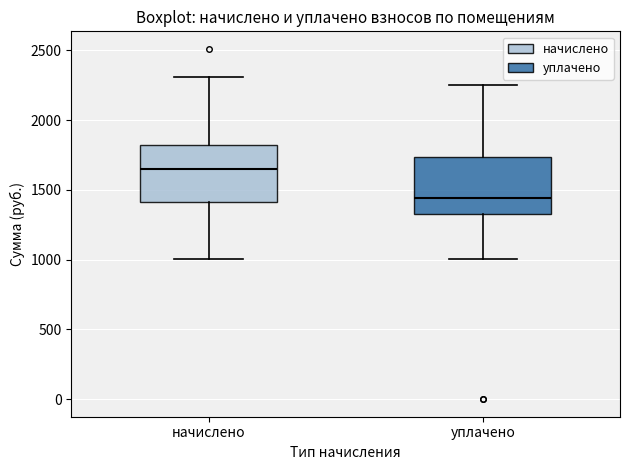

Reading left to right, transcribe this box plot: for each box, give where its median line is, the range the box spans, and where its two whiskers end, as read against the y-axis. The values are not printed on the chart, so give them approximately, as read against the axis.

начислено: median 1650, box 1400 to 1800, whiskers 1000 to 2300
уплачено: median 1450, box 1350 to 1750, whiskers 1000 to 2250